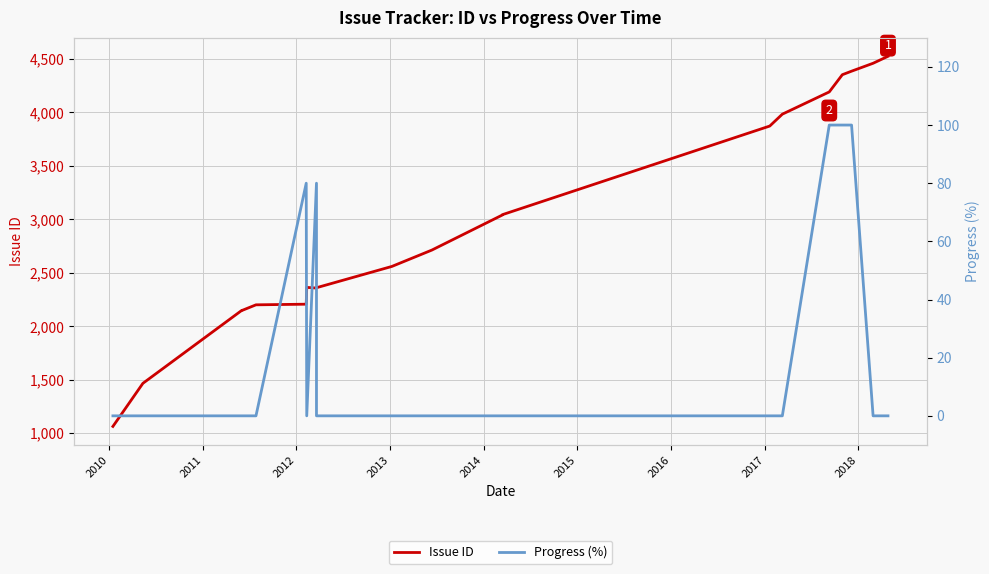

What is the value of the Progress (%) point at the 17th from the left?

100